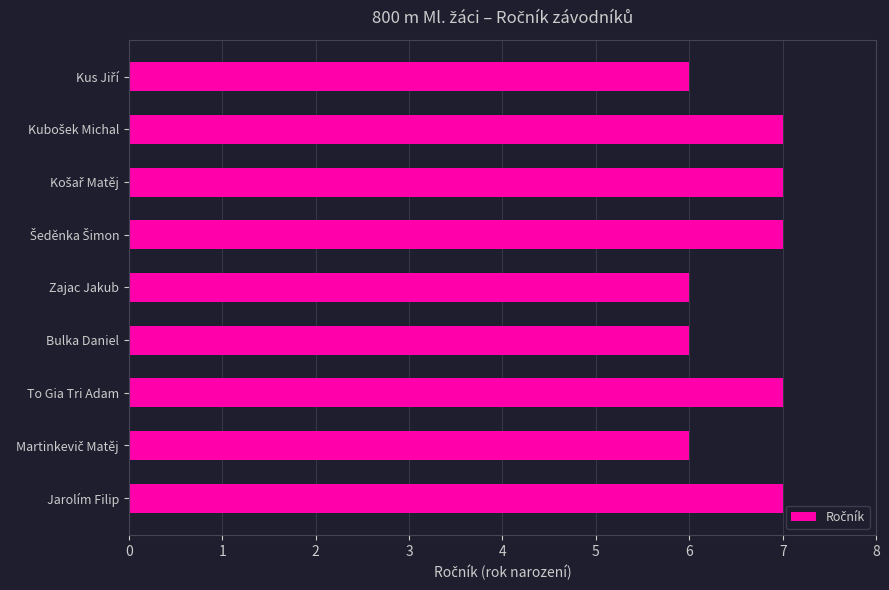

True or false: the data shows 7 at Jarolím Filip.

True